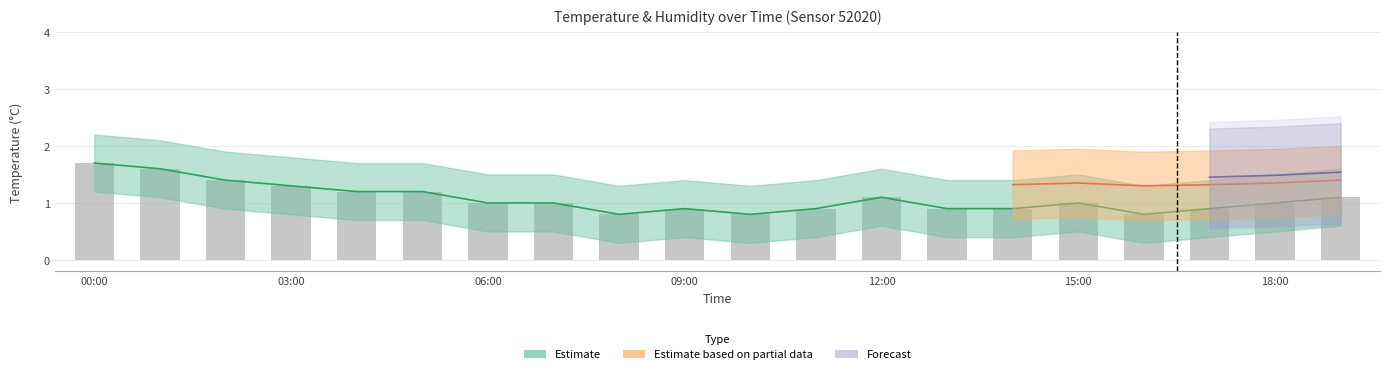

What is the sum of all values?

21.5